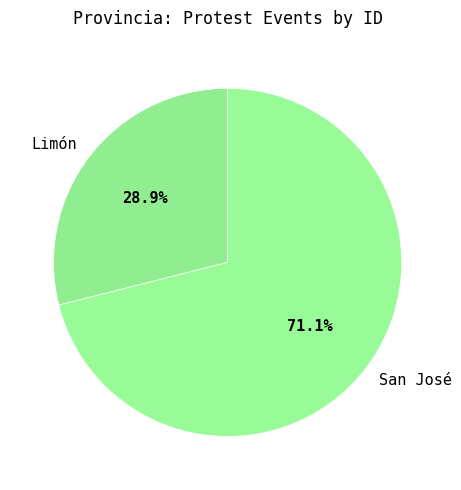

Which category has the smallest portion of the pie?

Limón